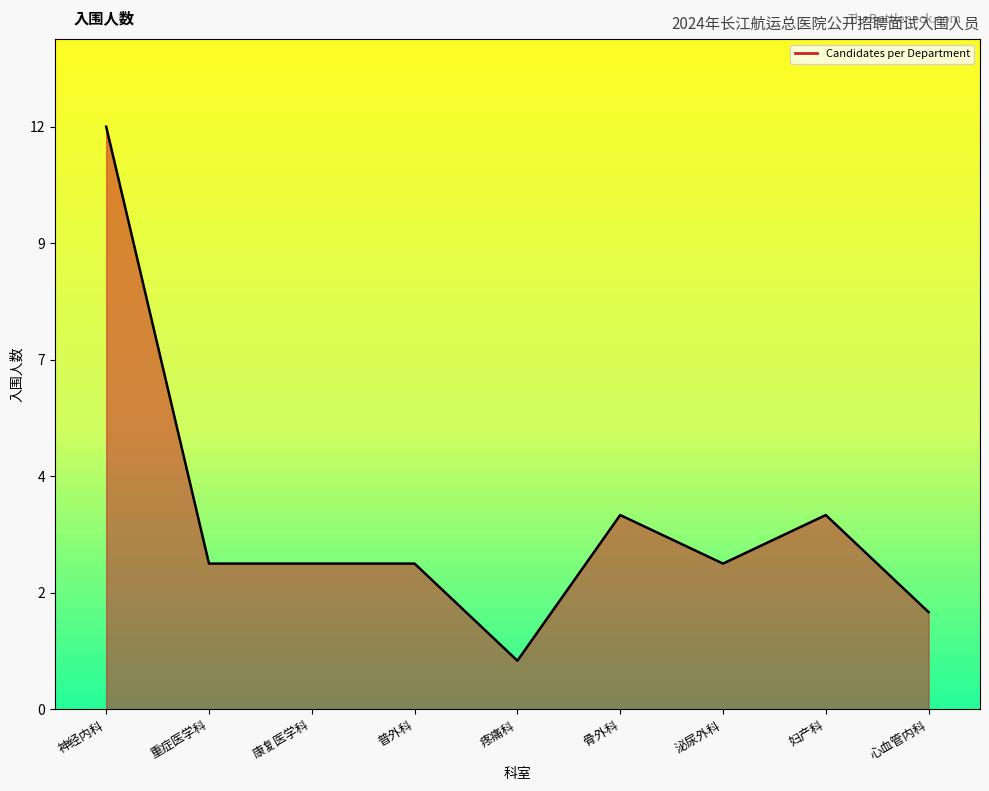

Is this an area chart (filled region under the line)?

Yes